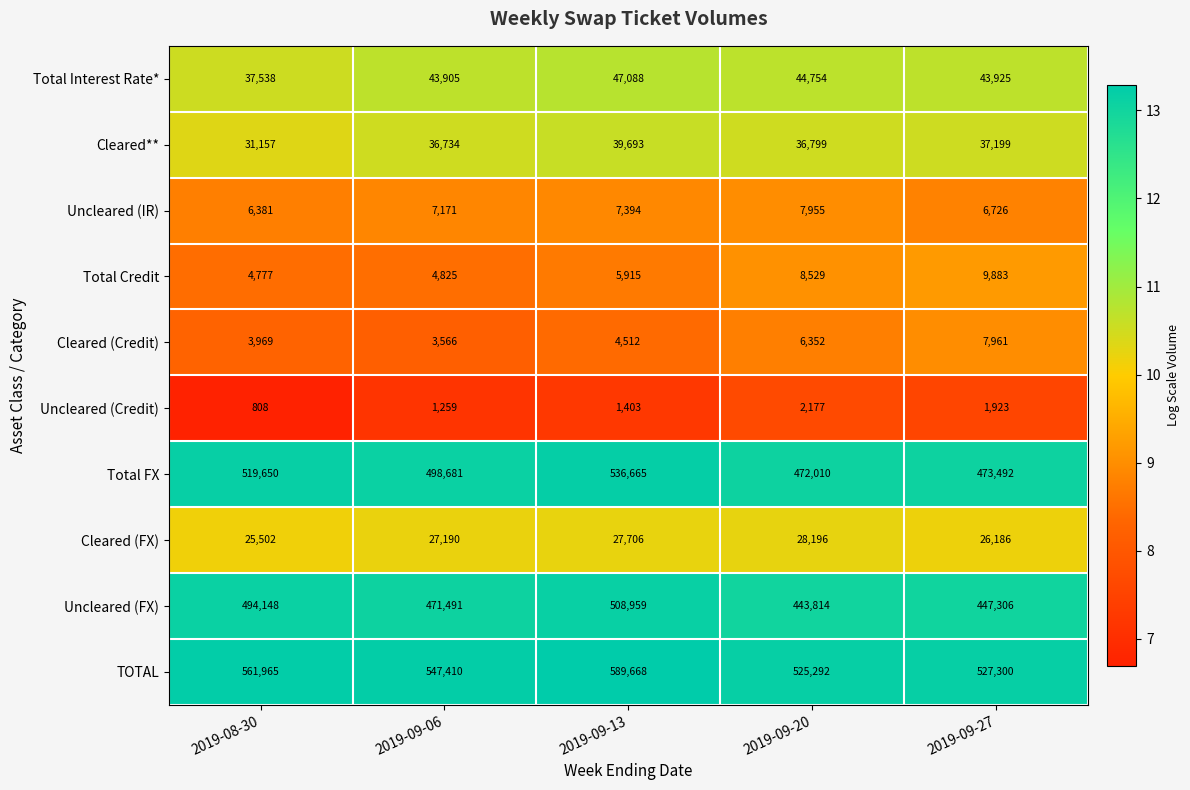

Which category has the lowest value in the Uncleared (FX) series?

2019-09-20